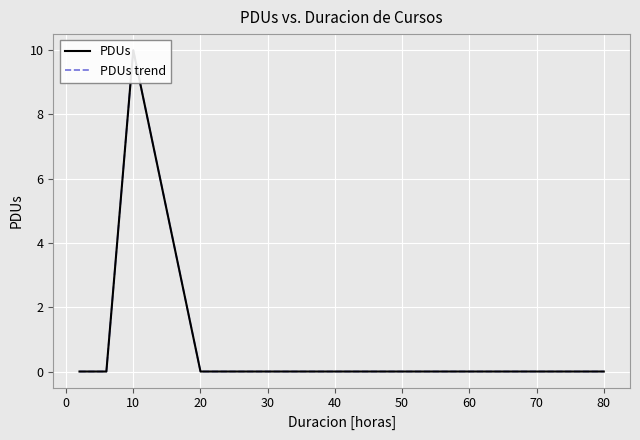

Is the value of PDUs trend at 20 greater than the value of PDUs at −10?

No